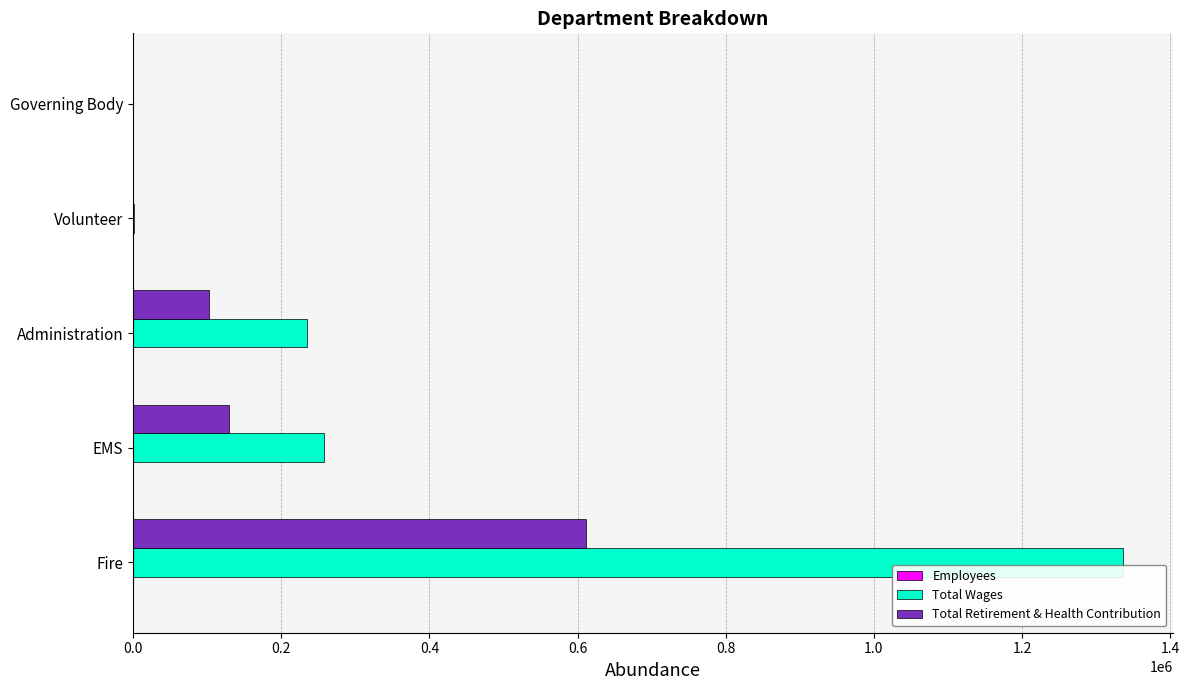

Which category has the highest value in the Total Wages series?

Fire